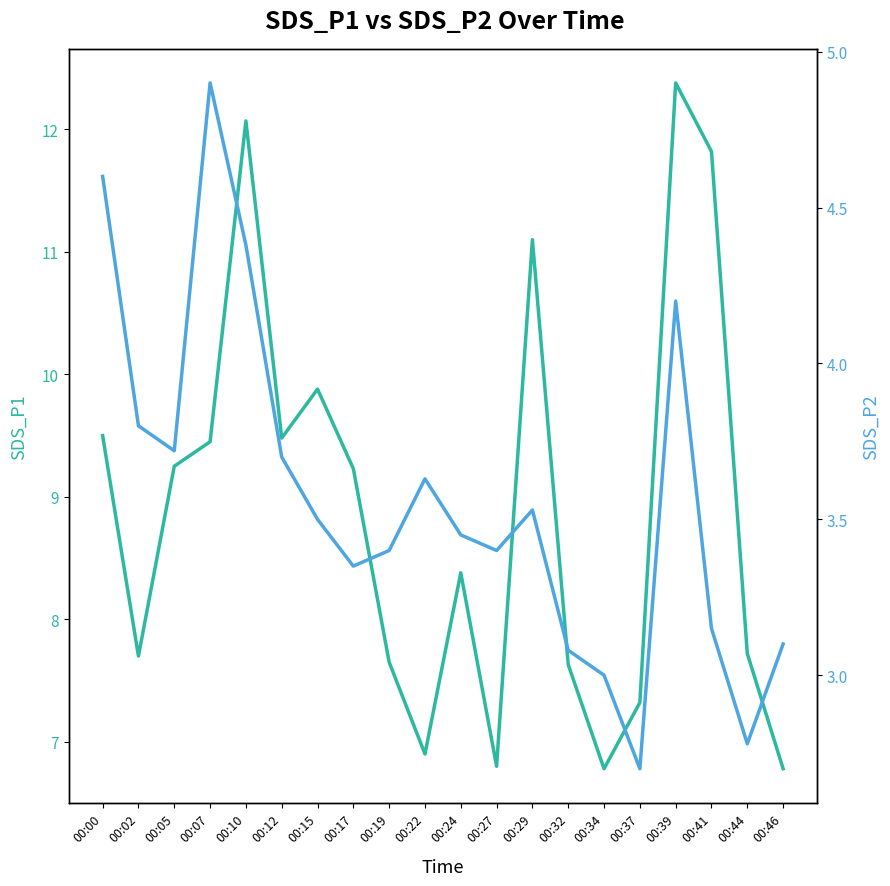

Is the value of SDS_P1 at 00:29 greater than the value of SDS_P2 at 00:02?

Yes